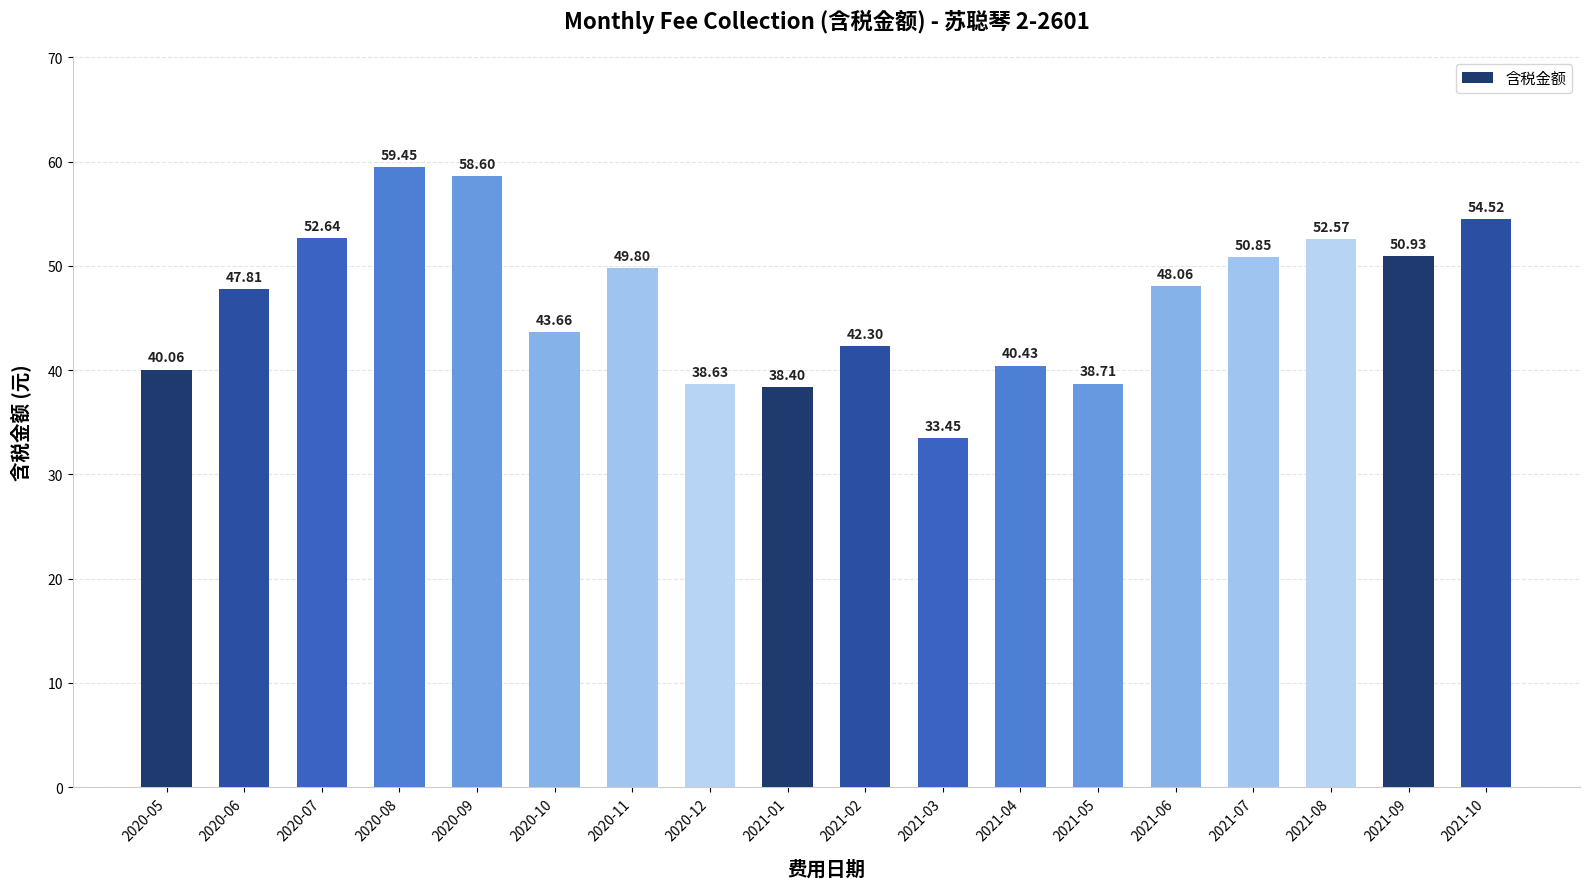

The value at 2021-02 is 42.3. True or false?

True